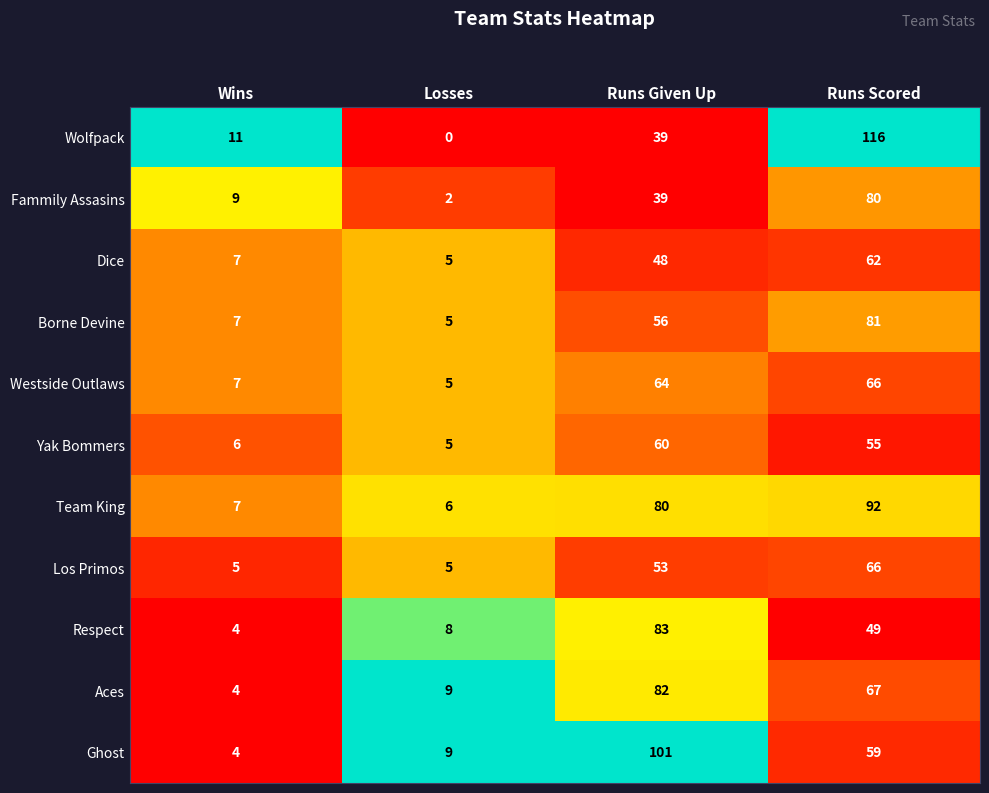

At which category does the chart reach its minimum across all series?

Losses